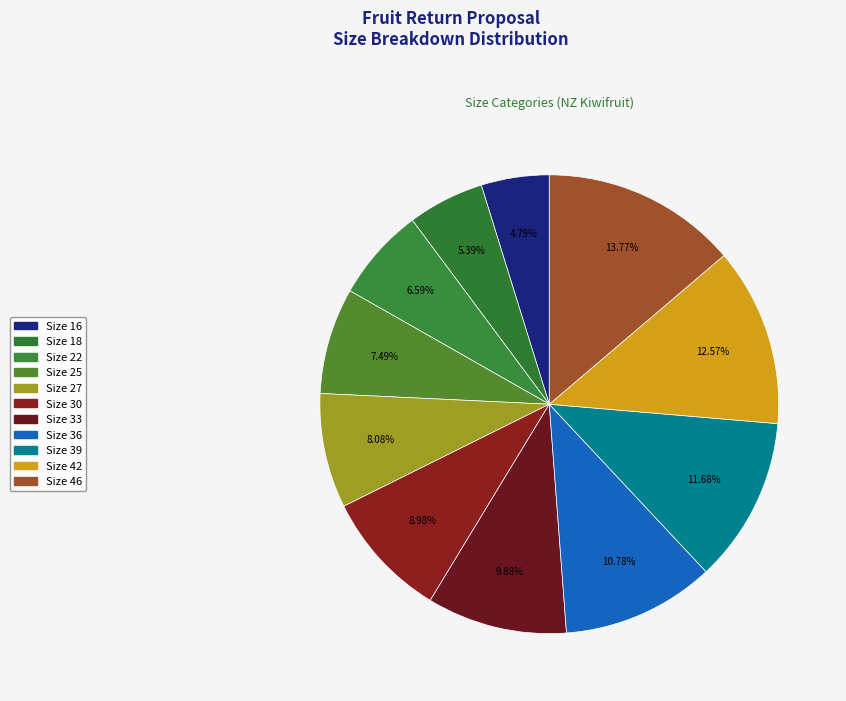

How many slices are in this pie chart?

11